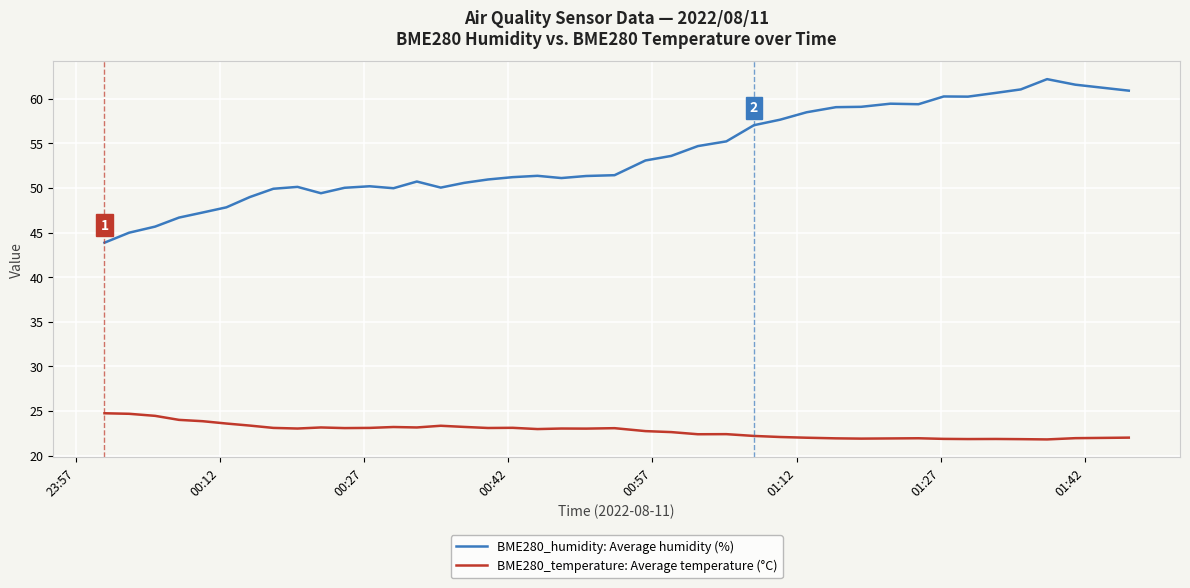

What is the maximum value shown in the chart?

62.2